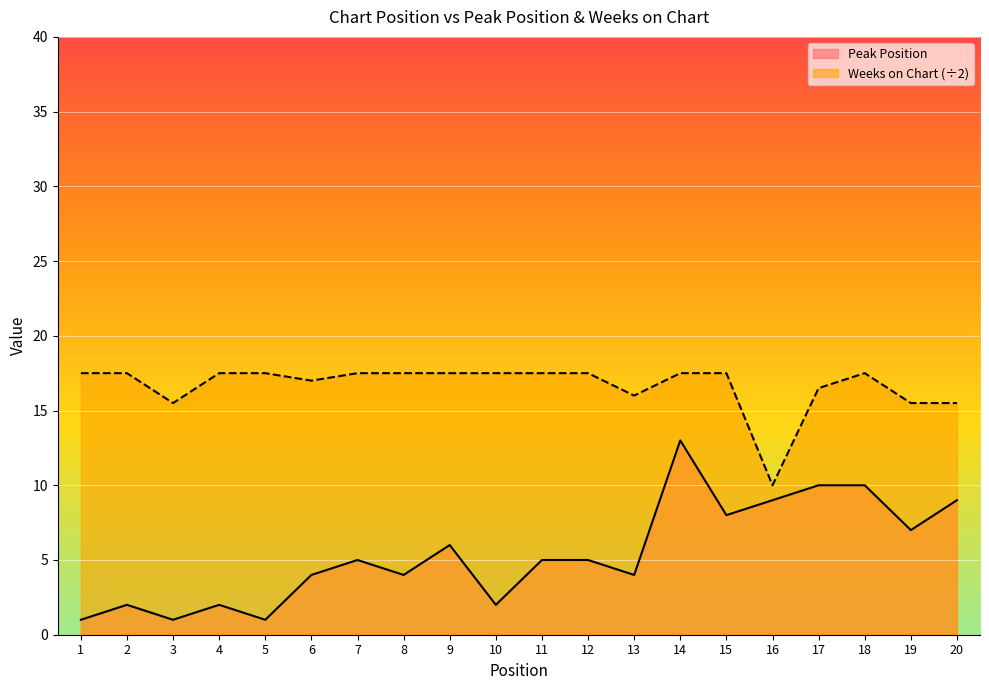

True or false: Peak Position and Weeks on Chart intersect in this chart.

False